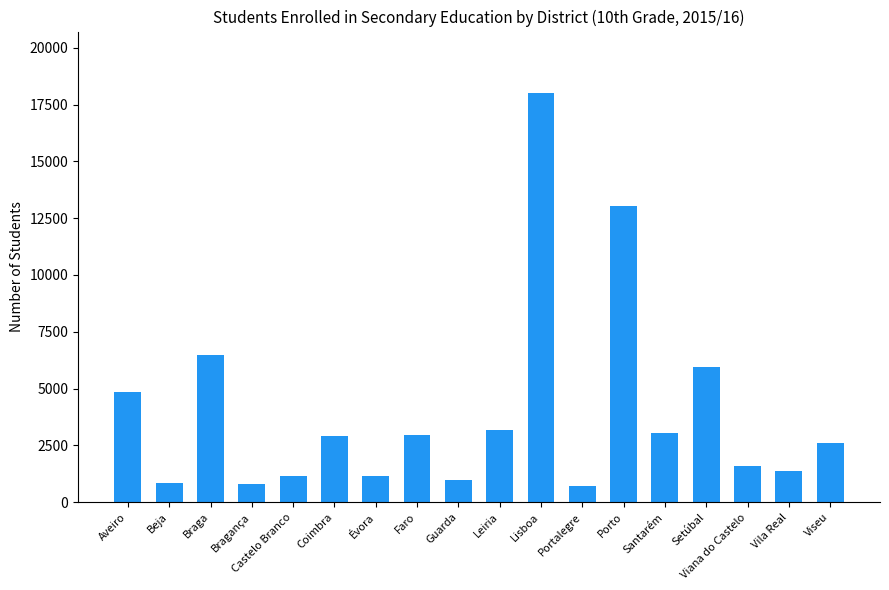

The chart shows a value of 699 at Portalegre. True or false?

True